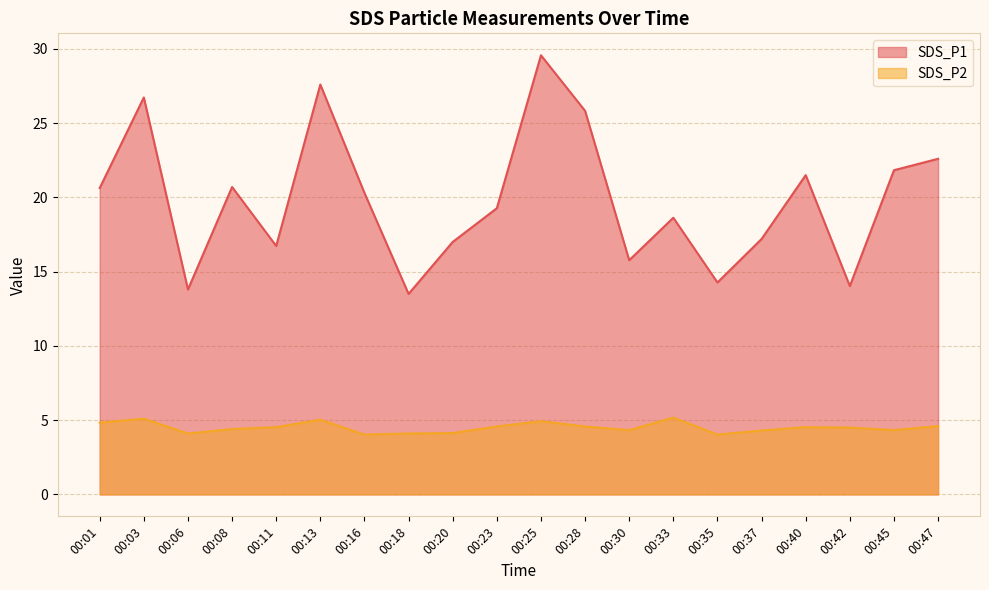

The SDS_P1 series shows 6.3 at 00:20. True or false?

False